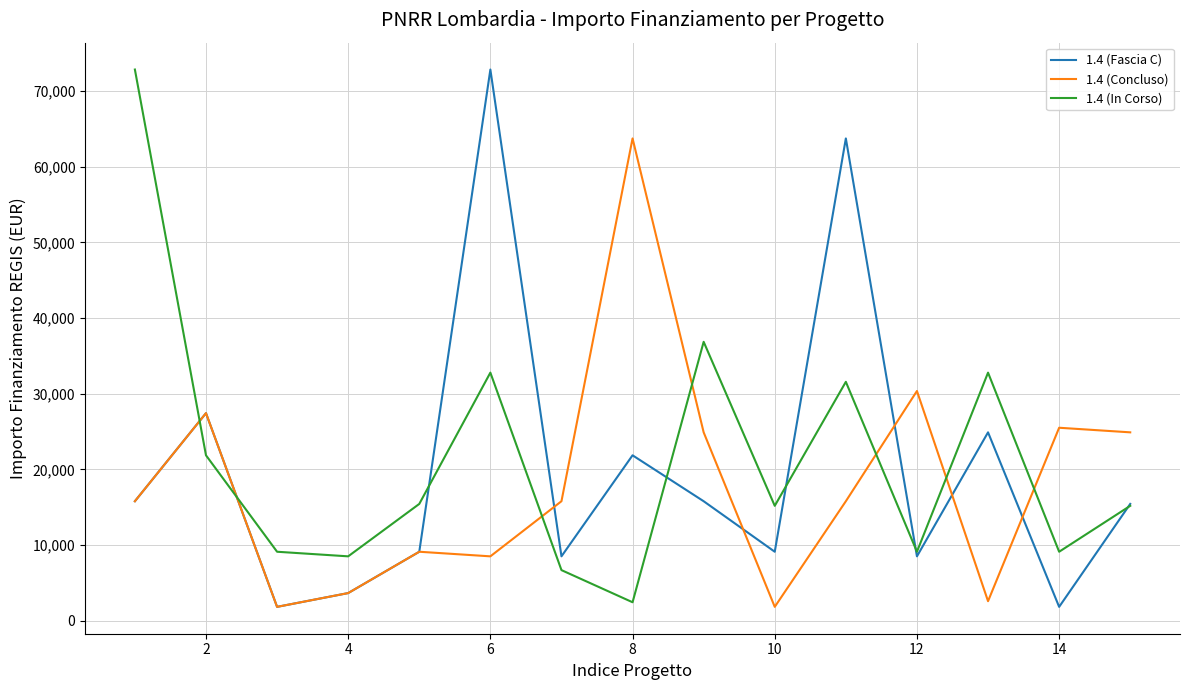

How many lines are shown in the chart?

3